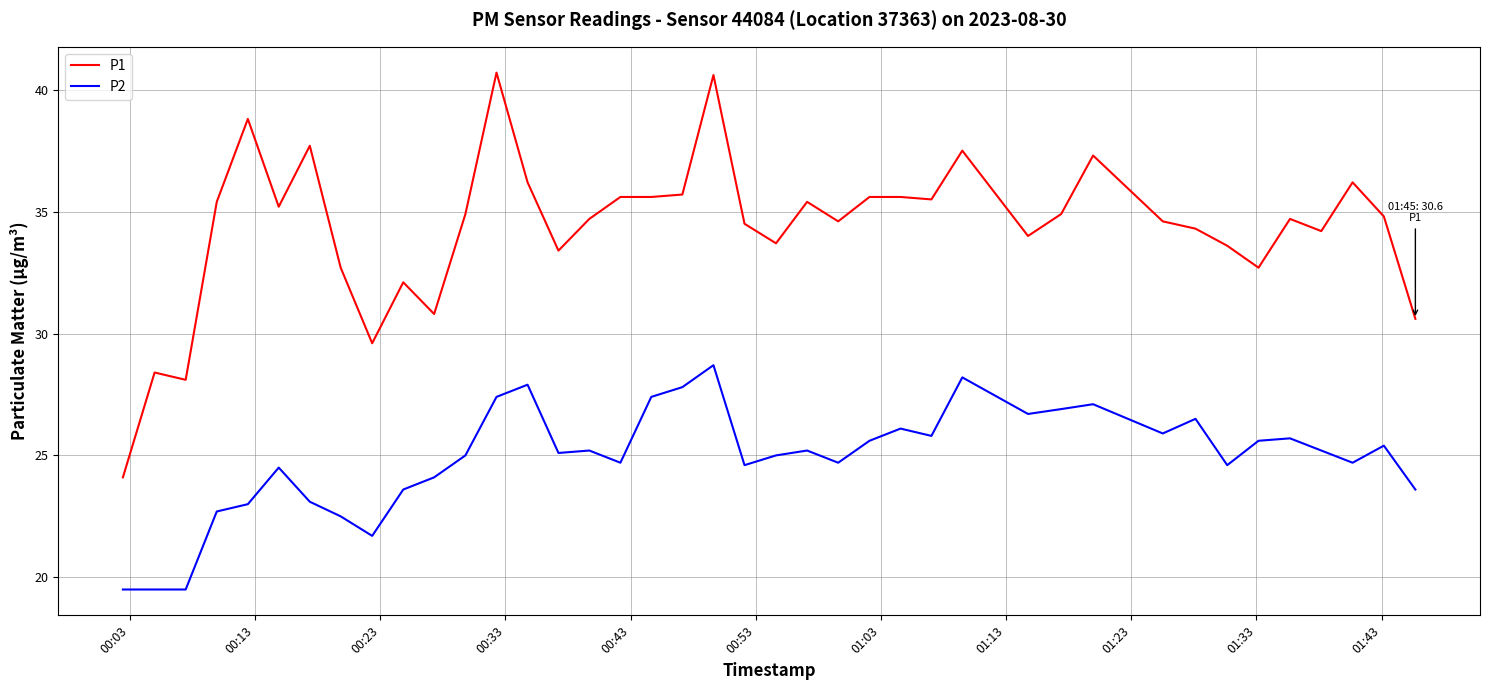

Which series has the largest total across all categories?

P1